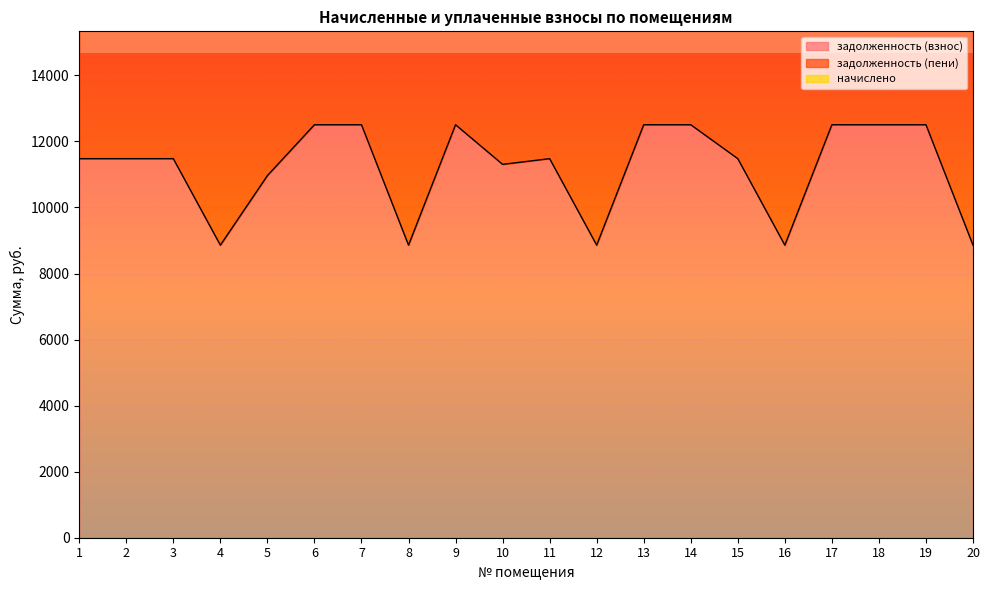

What is the minimum value shown in the chart?

8859.6